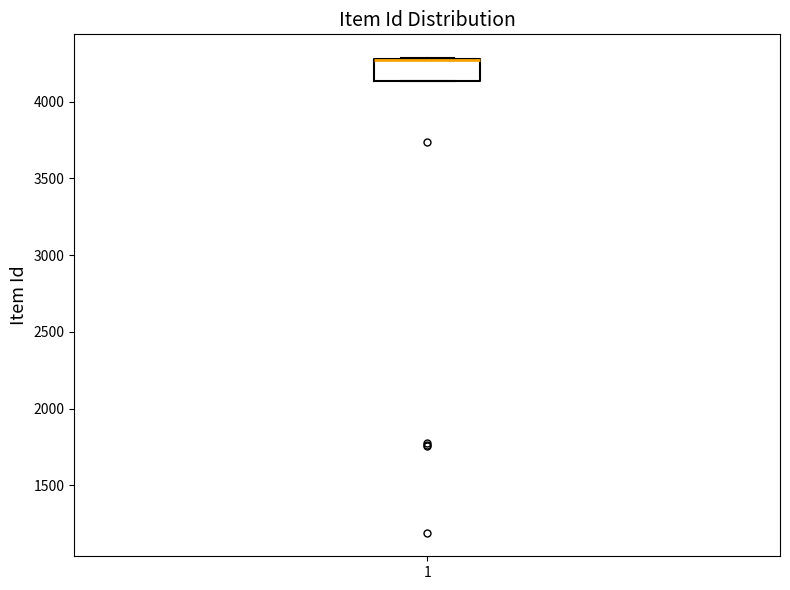

Where is the lower edge of the box at x = 1 on the y-axis? The values are not printed on the chart, so give them approximately, as read against the axis.

4150